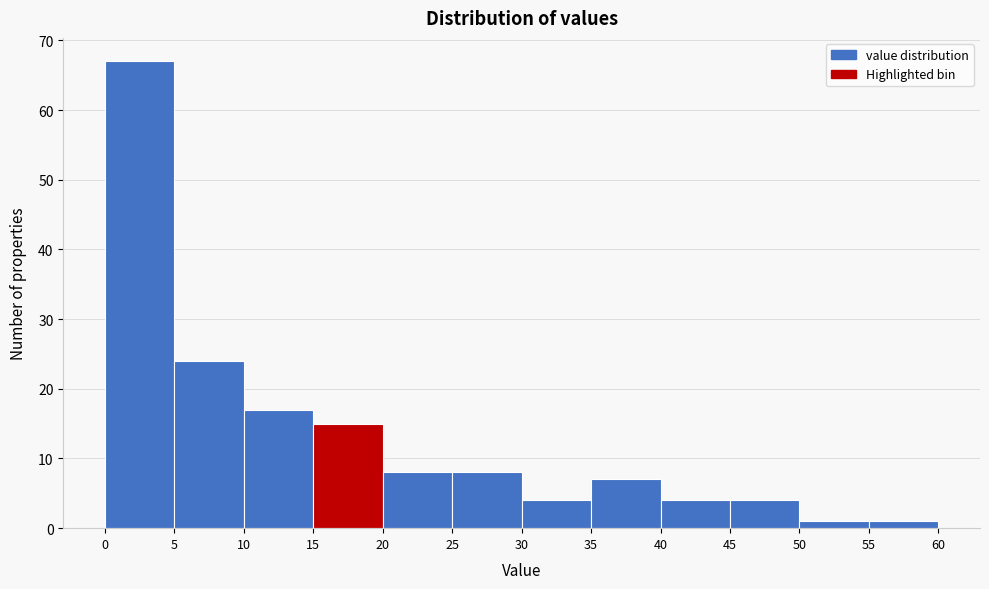

Reading left to right, list every bar in this chart as the range it spans on the x-axis followed by its height. The values are not printed on the chart, so give them approximately, as read against the axis.

0 to 5: 67
5 to 10: 24
10 to 15: 17
15 to 20: 15
20 to 25: 8
25 to 30: 8
30 to 35: 4
35 to 40: 7
40 to 45: 4
45 to 50: 4
50 to 55: 1
55 to 60: 1